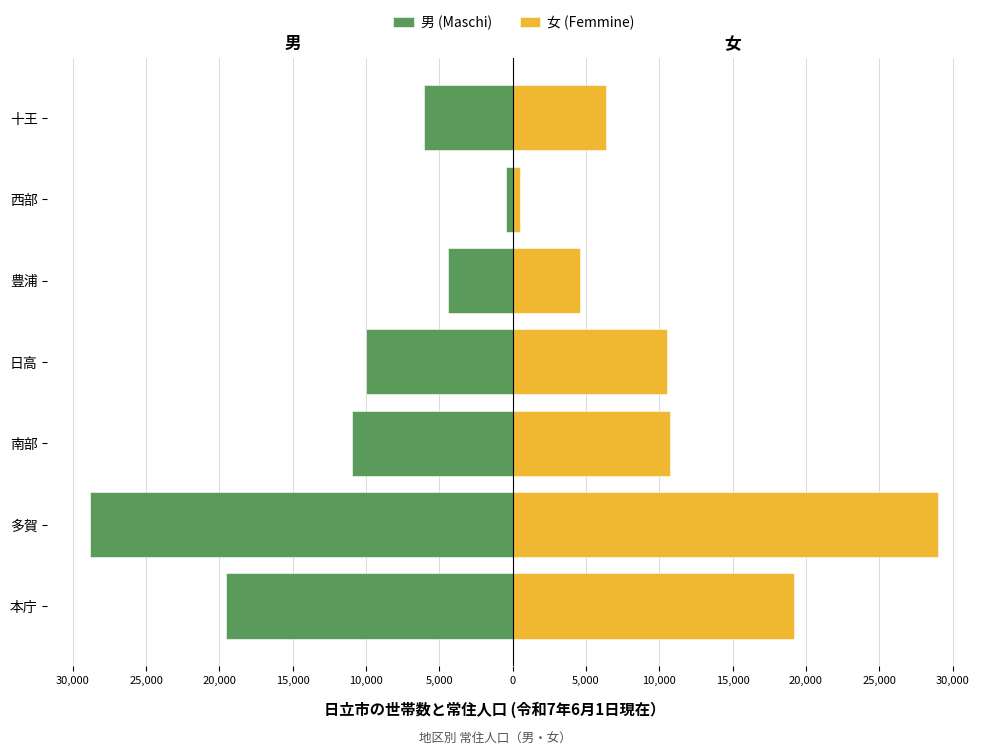

How many bars are there in total?

14